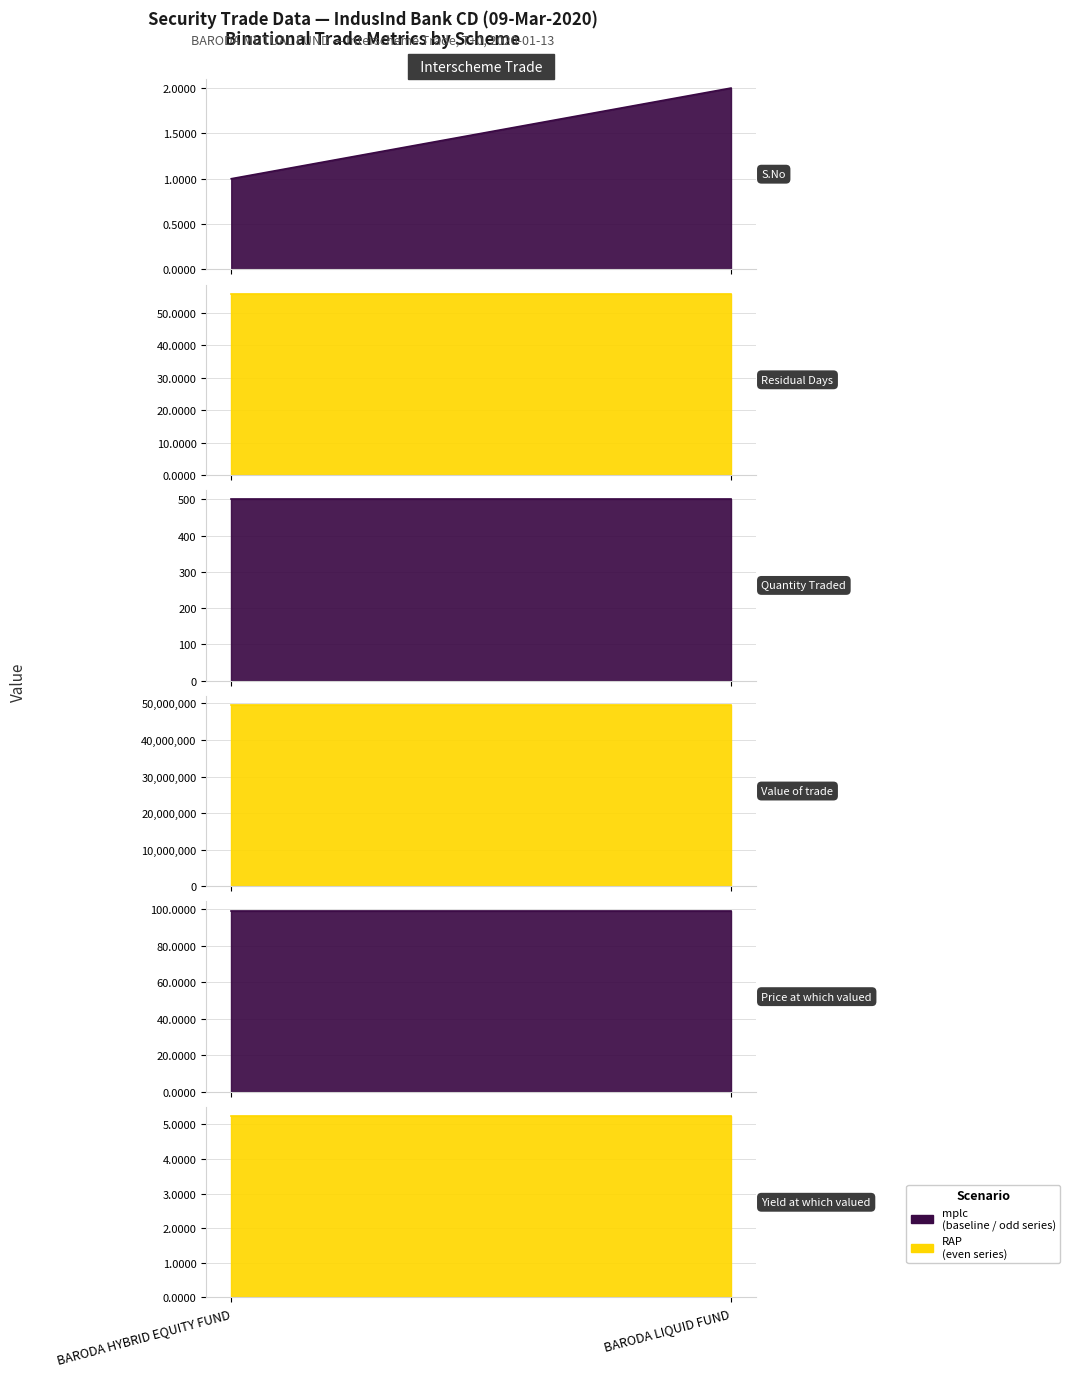

What is the total value across all series at BARODA LIQUID FUND?

49602462.4